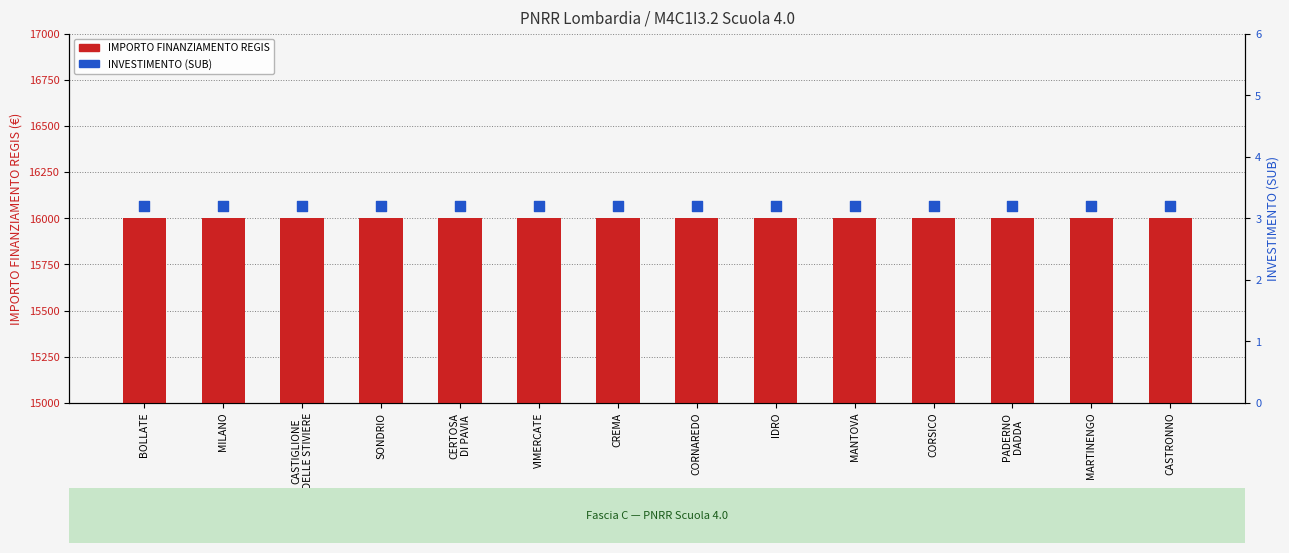

What is the total value across all series at CERTOSA
DI PAVIA?

16003.2